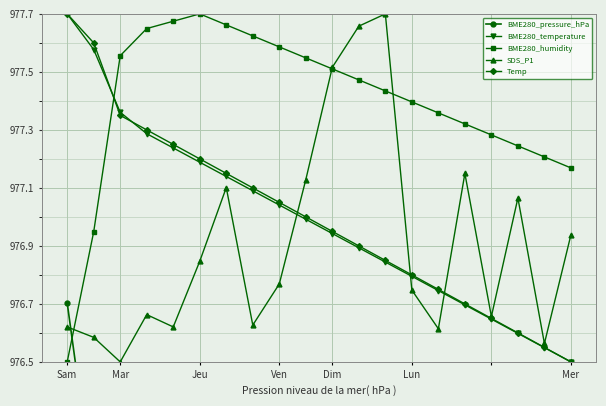

True or false: Temp and BME280_humidity intersect in this chart.

True